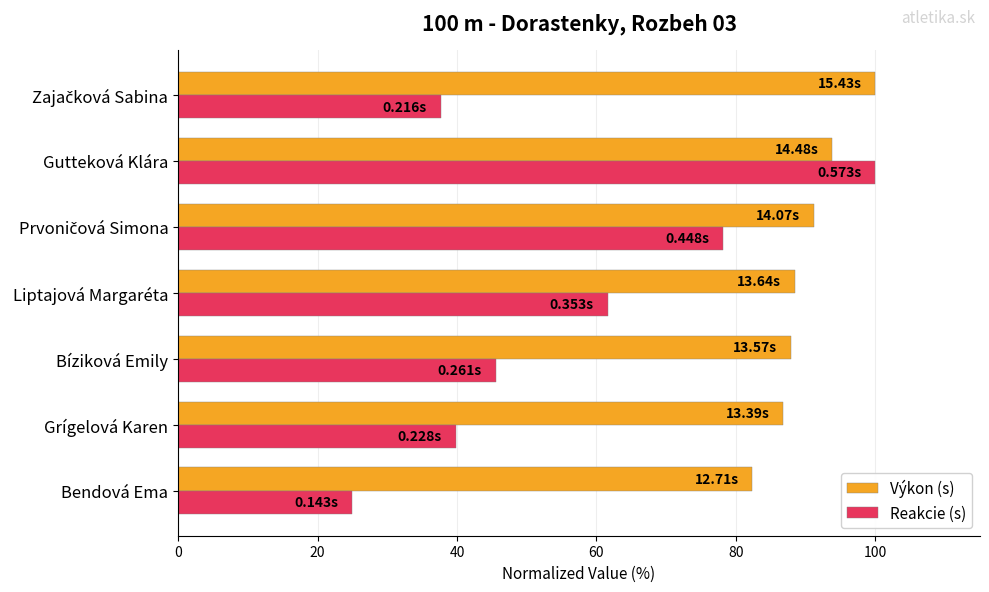

How many data points does each series have?

7